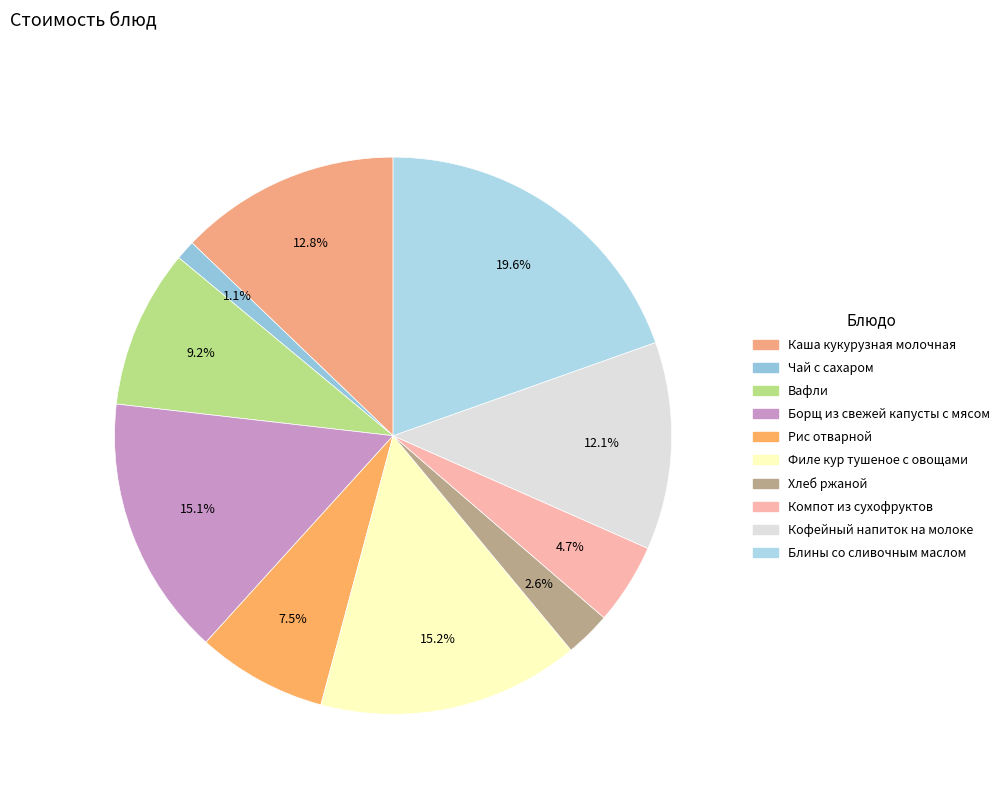

Count the number of slices in the pie.

10